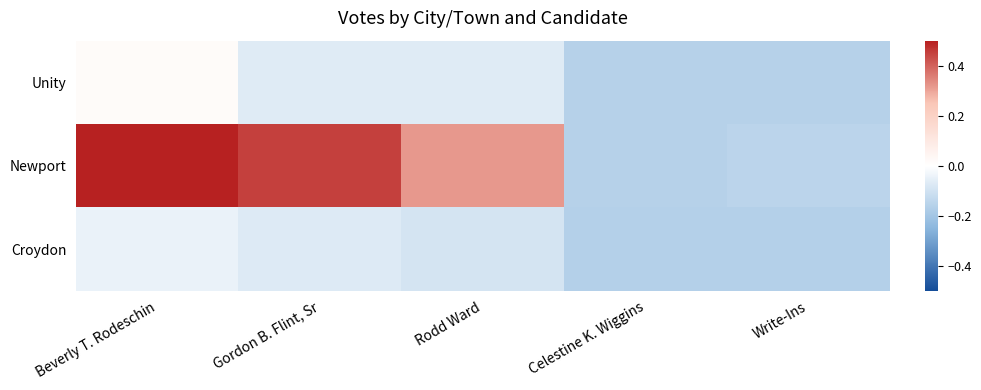

Which has a higher value, Beverly T. Rodeschin or Celestine K. Wiggins?

Beverly T. Rodeschin